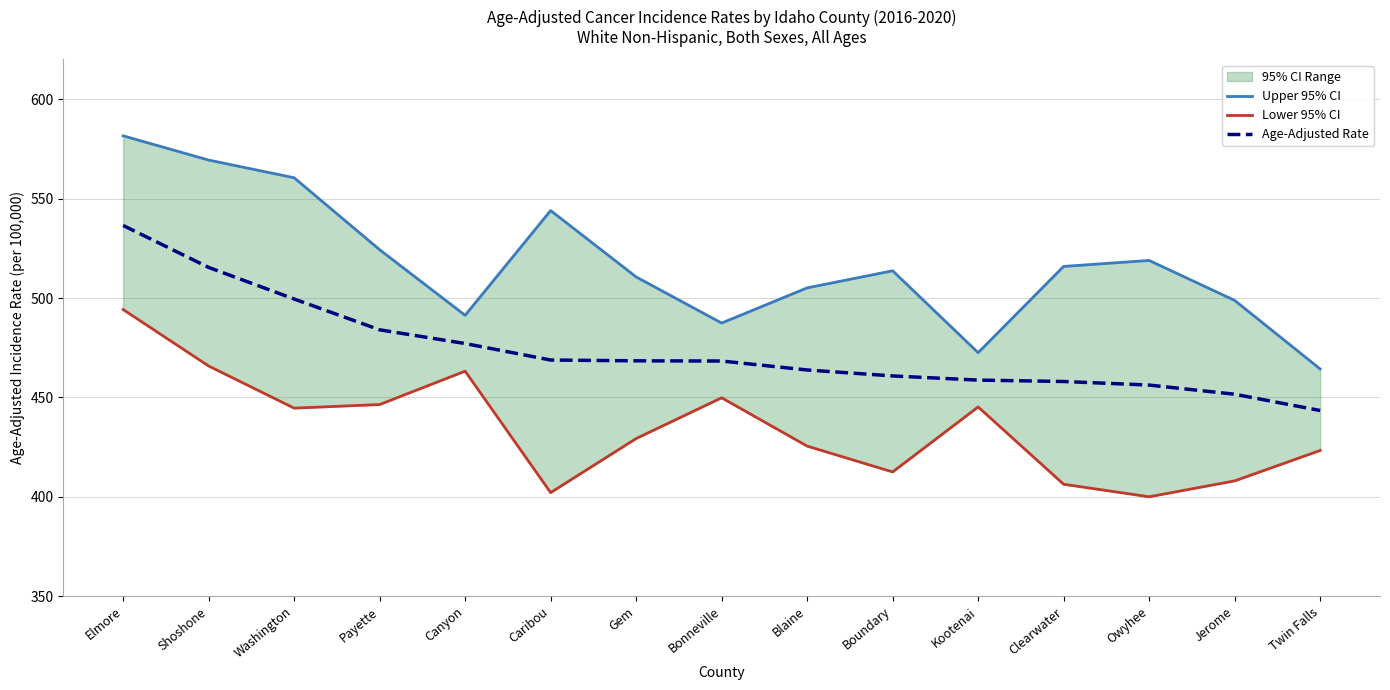

True or false: Age-Adjusted Rate and Upper 95% CI intersect in this chart.

False